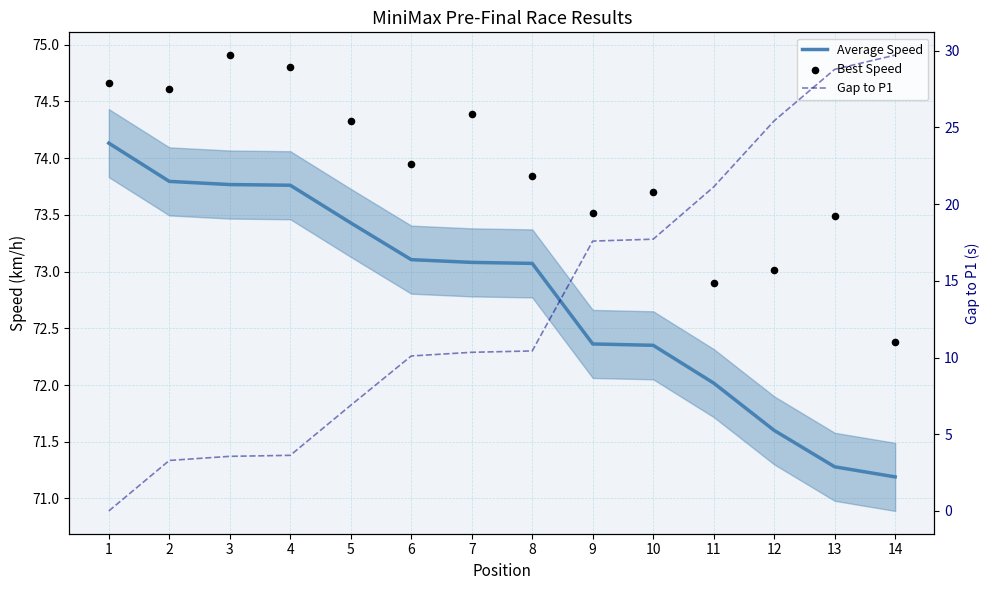

Which series has the largest total across all categories?

Best Speed